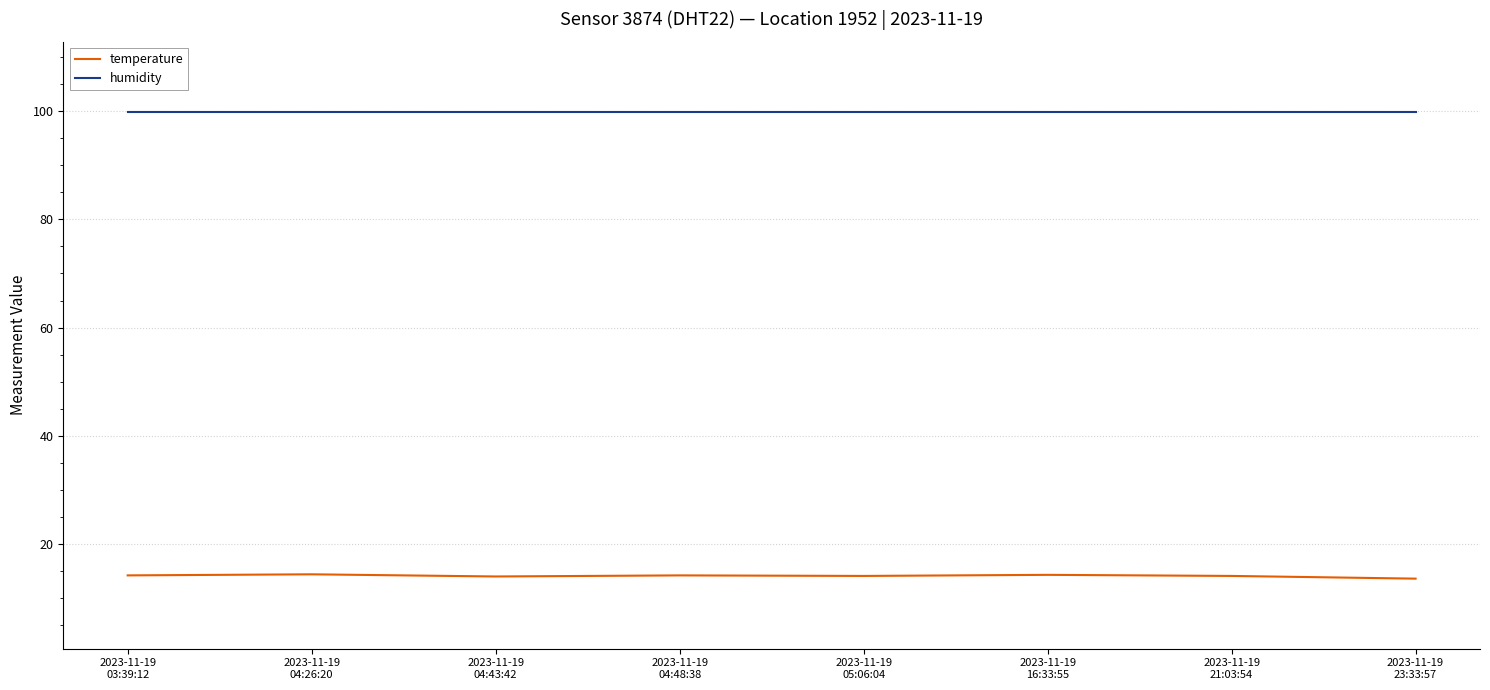

Which series has the largest range (max minus min)?

temperature